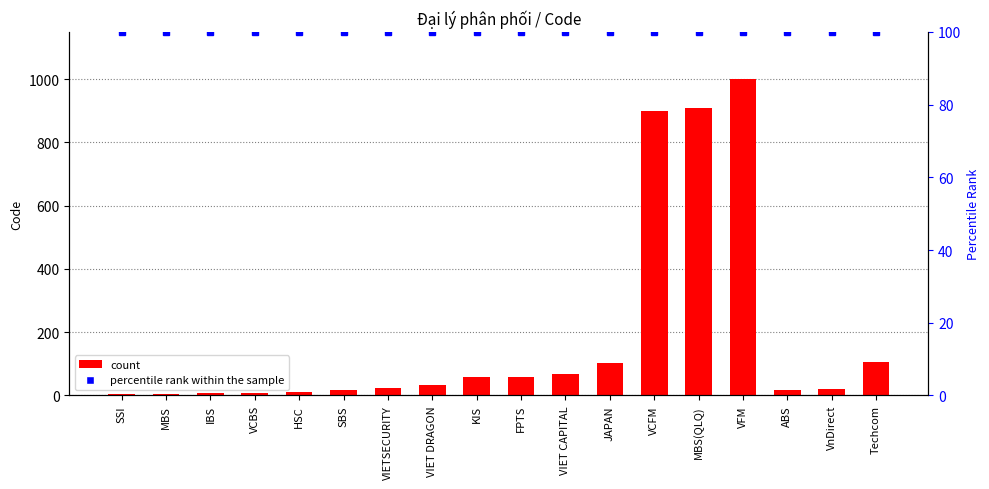

What is the highest value of the percentile rank within the sample series?

100